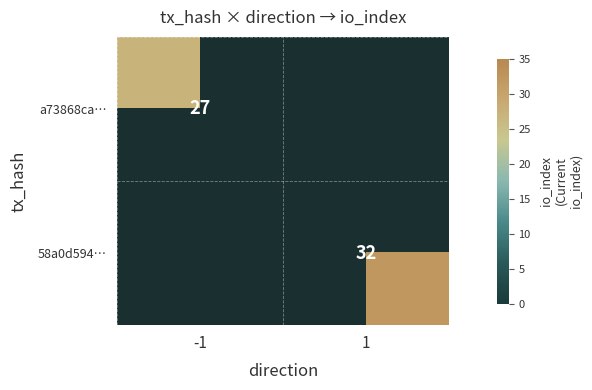

Is it true that 58a0d594… equals 7 at 1?

False